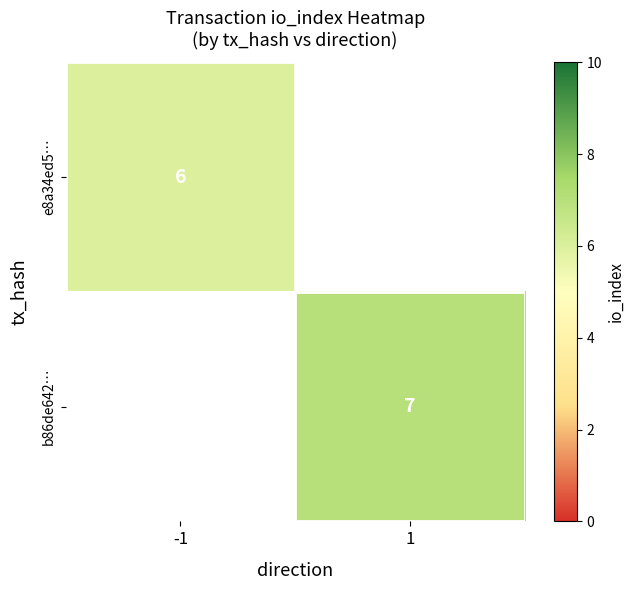

At how many categories does at least one series exceed 6?

1